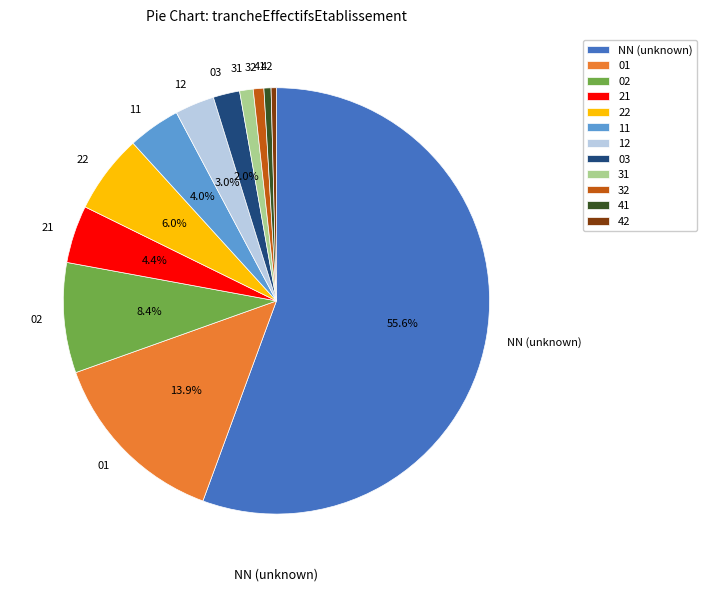

Which has a higher value, NN (unknown) or 22?

NN (unknown)